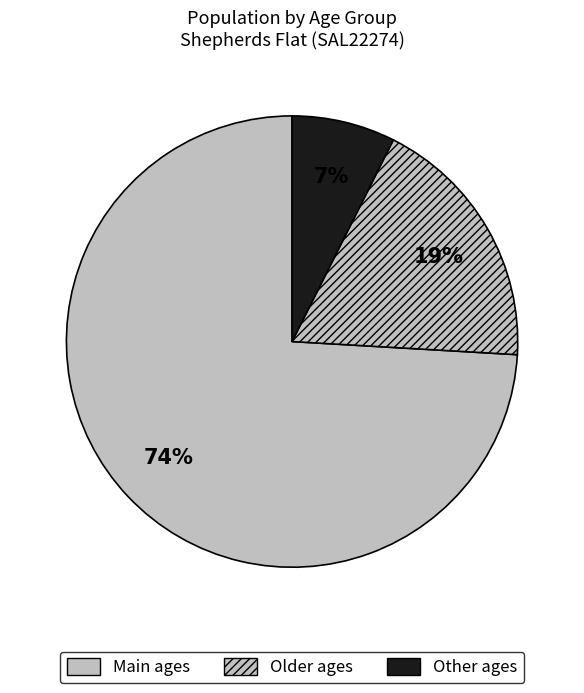

How many slices are in this pie chart?

3